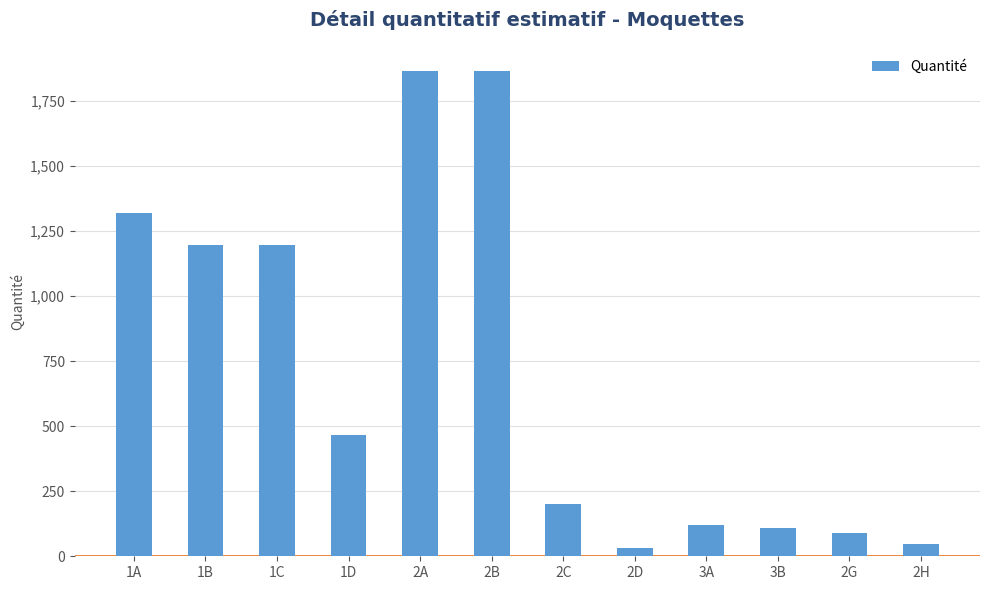

What position from the left is 1D?

4